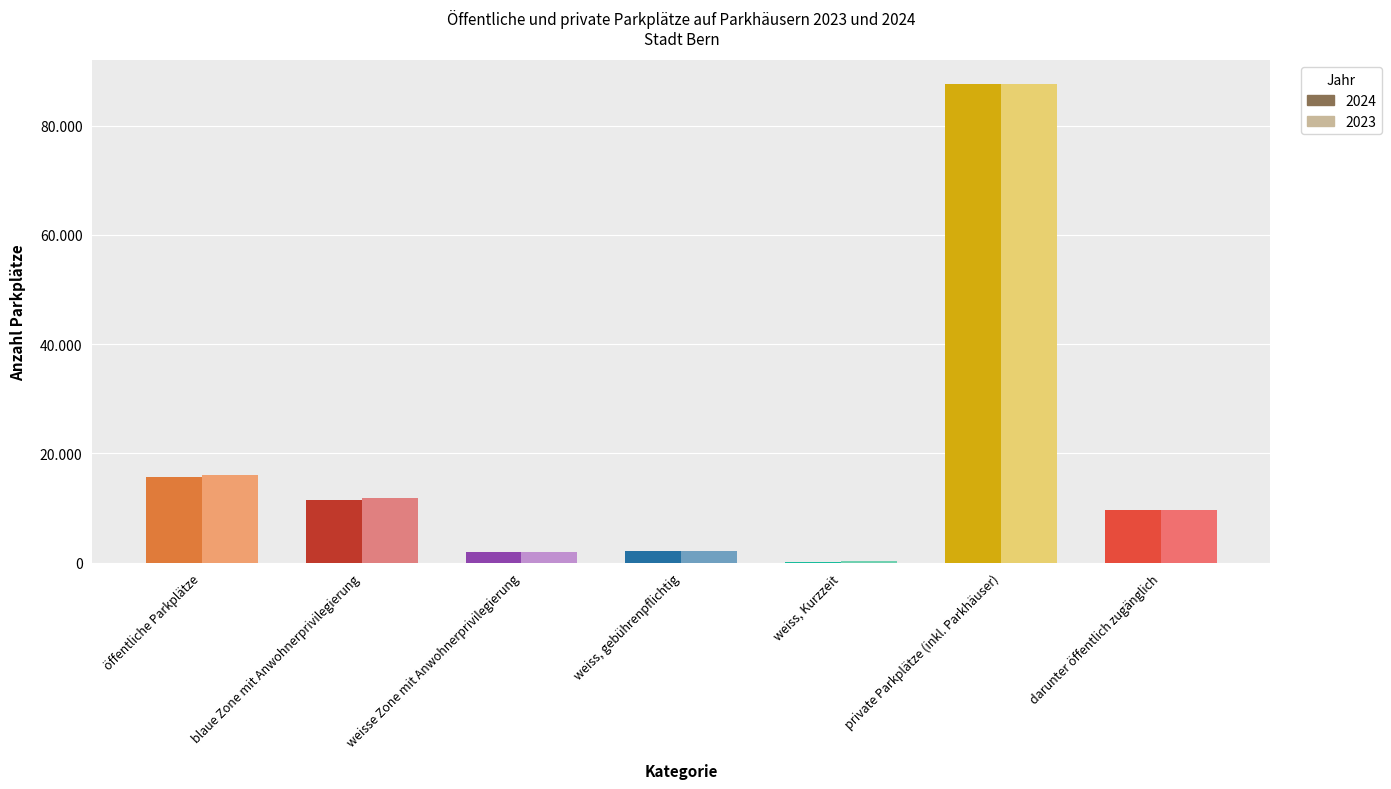

How many bars are there in each group?

2